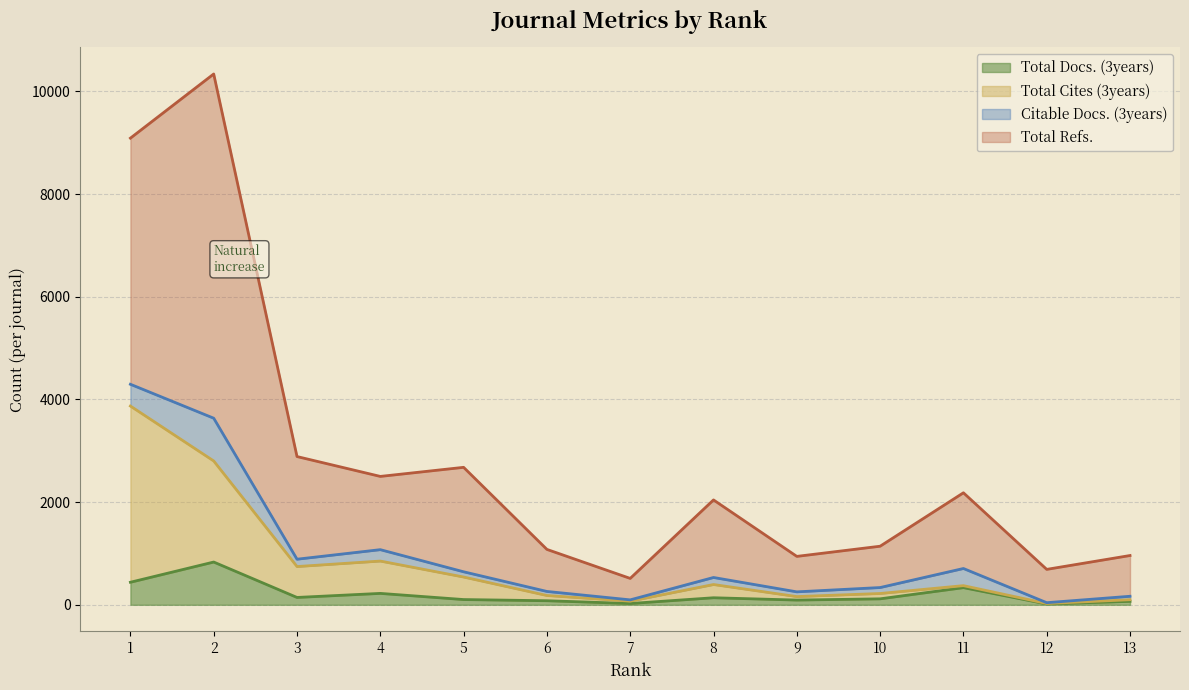

Does the chart display data point markers on the line(s)?

No